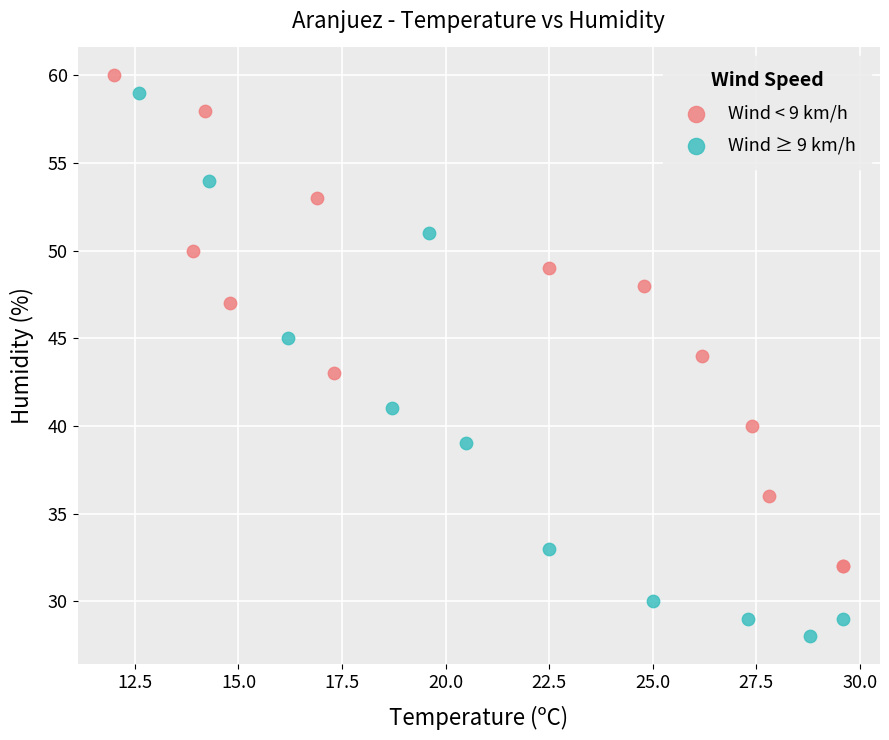

Which series has the largest Y range (max minus min)?

Wind ≥ 9 km/h